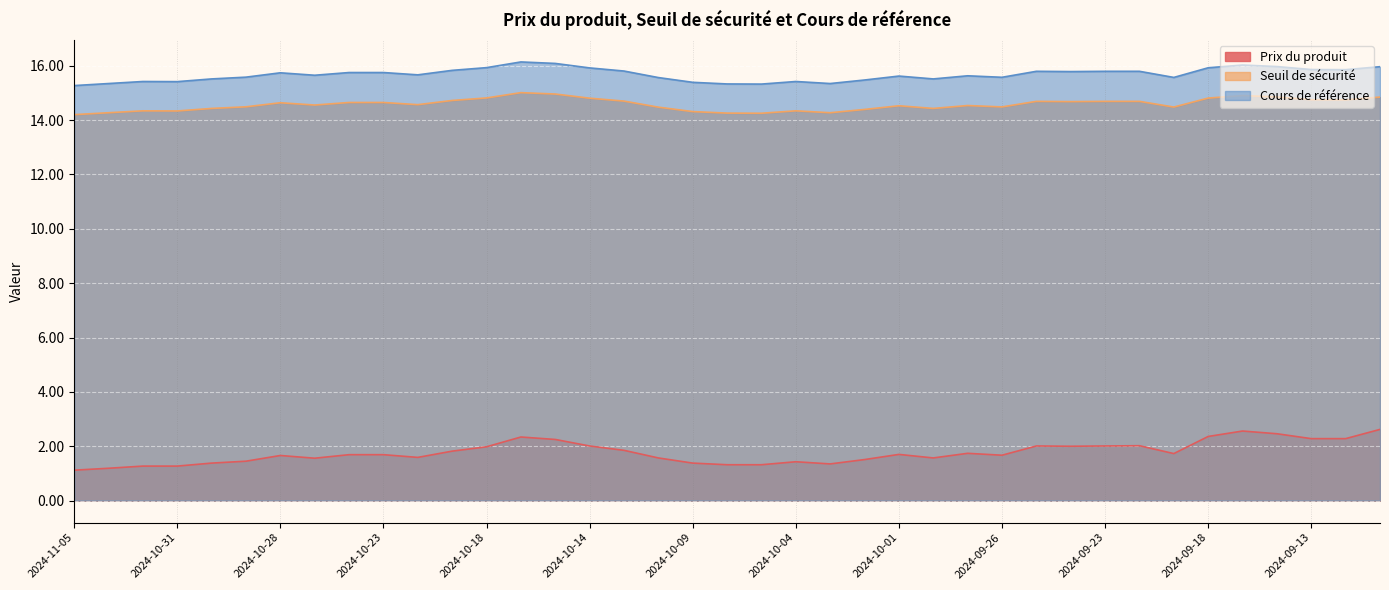

What is the average value of the Seuil de sécurité series?

14.6